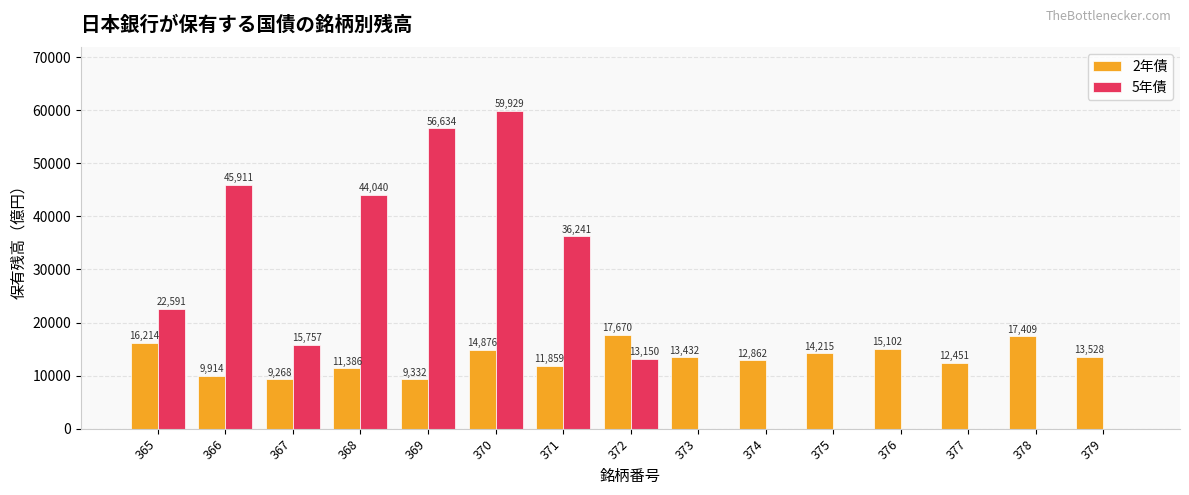

Which series has the largest total across all categories?

5年債